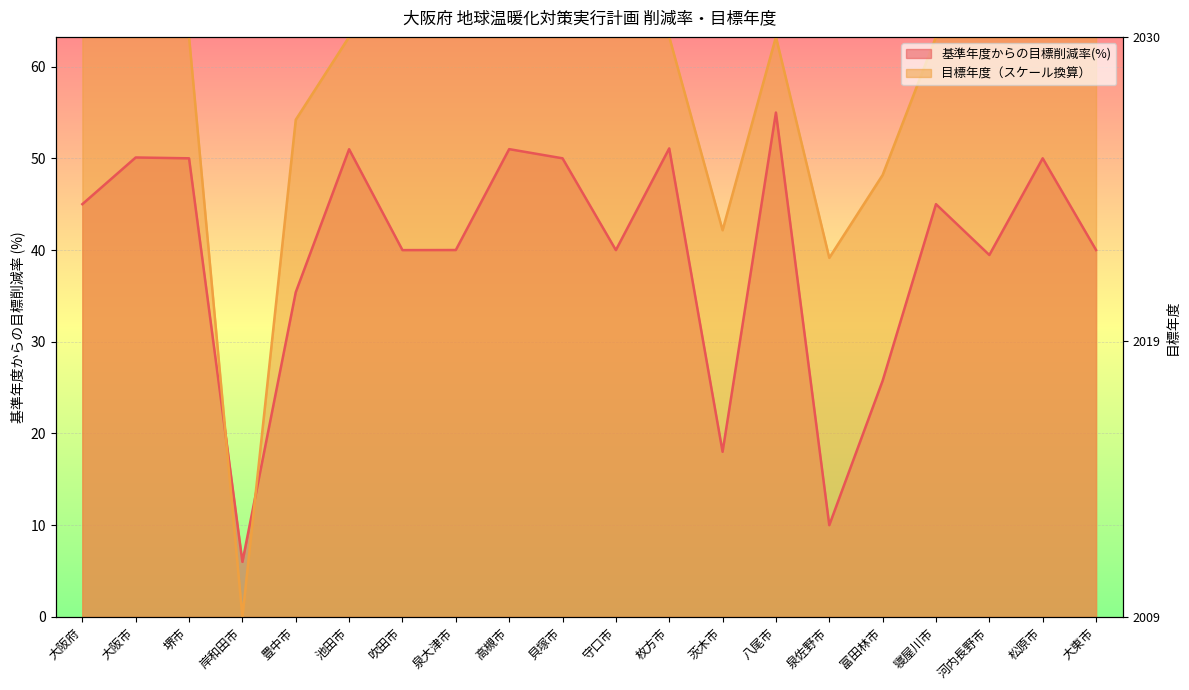

Where is the first local maximum for 目標年度(事務事業編)?

八尾市